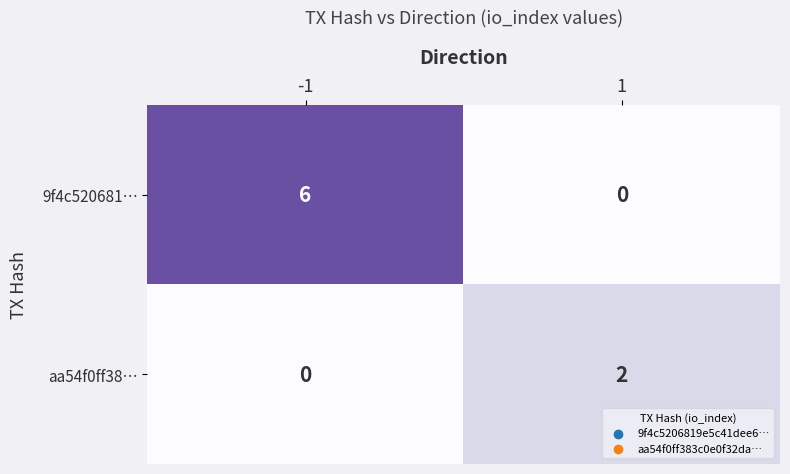

At which category is the sum across all series the highest?

-1